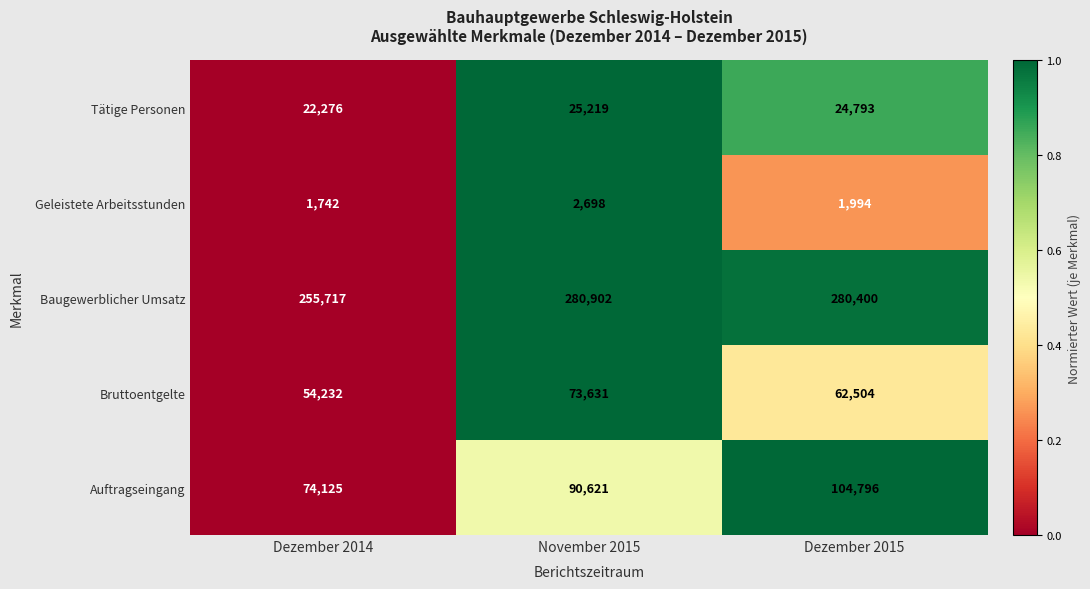

The value of Tätige Personen at November 2015 is 35854. True or false?

False